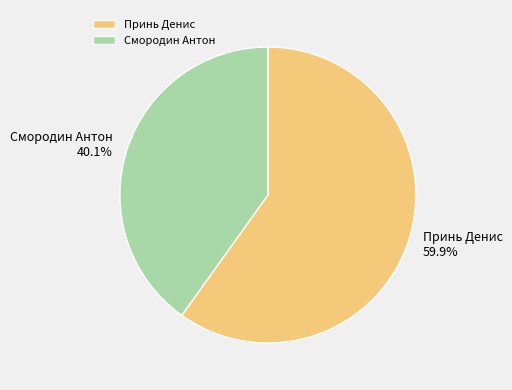

What is the smallest slice in the pie chart?

Смородин Антон